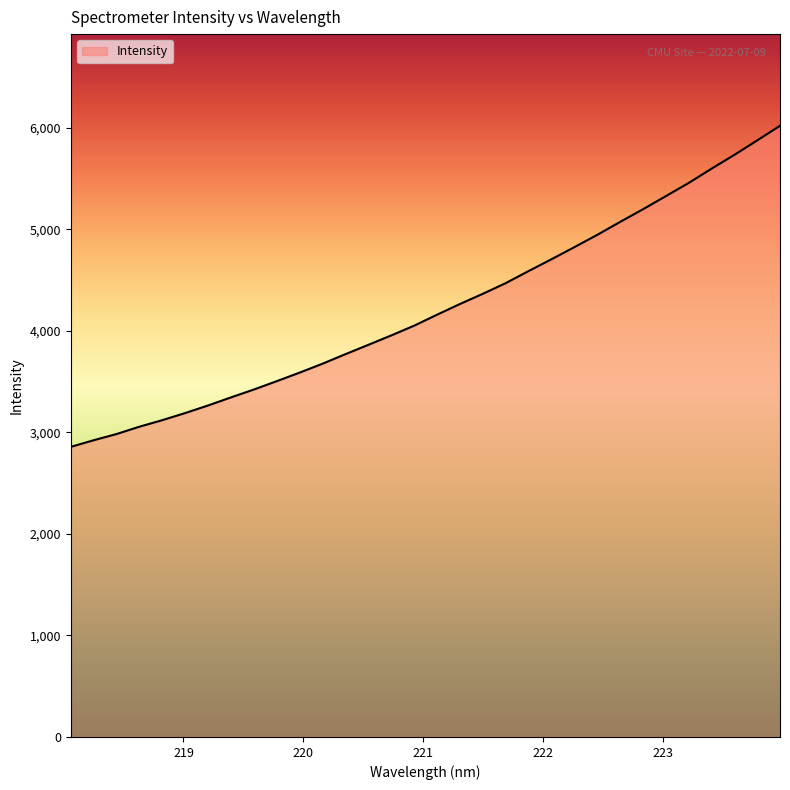

What is the difference between the maximum and second lowest values?

3097.9